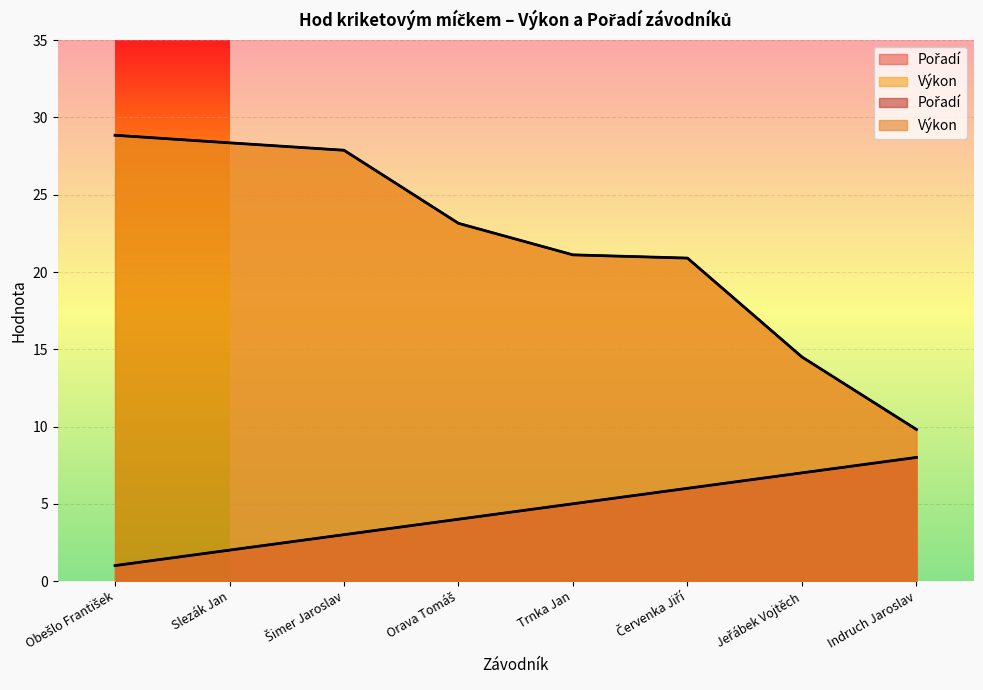

List the series in order of their overall mean, highest first.

Výkon, Pořadí